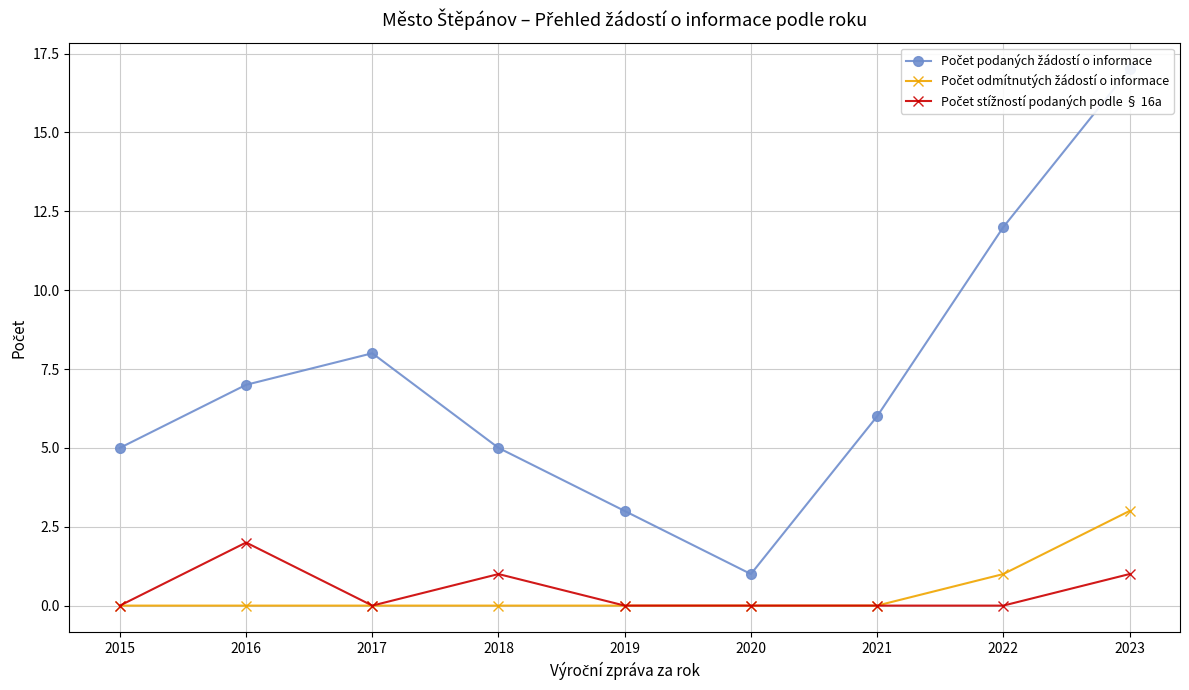

At which category is the sum across all series the highest?

2023